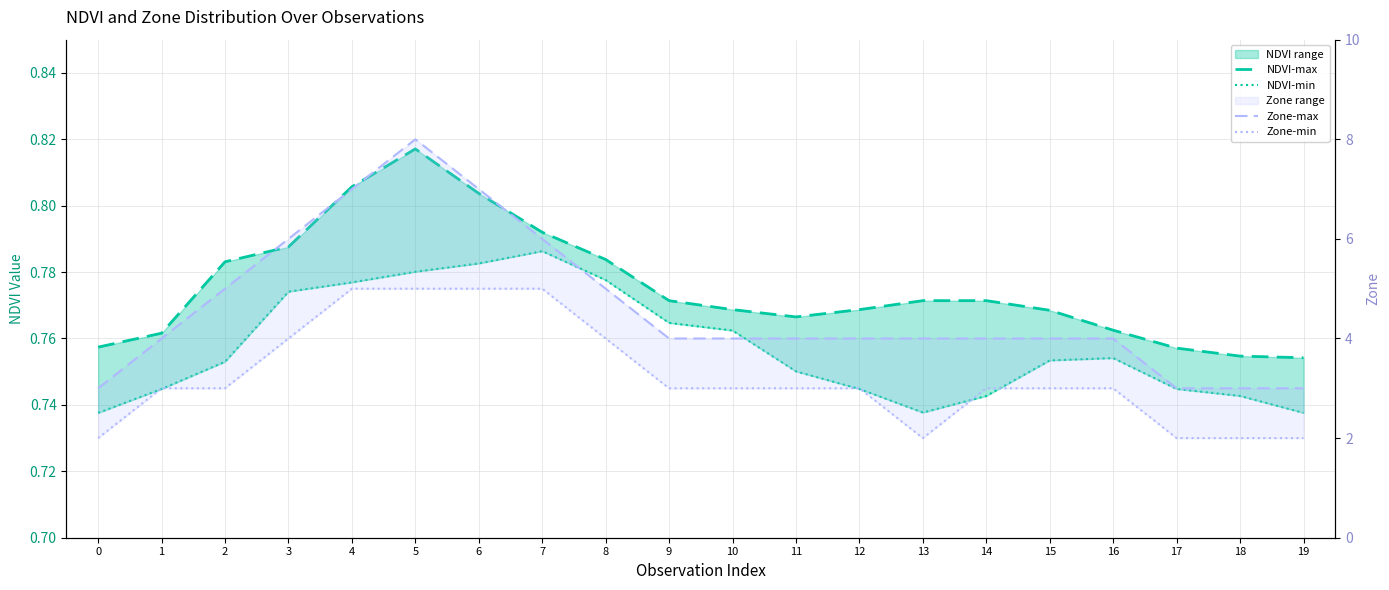

Reading right to left, list all the values displayed in this chart.

NDVI-max: 19=0.8	18=0.8	17=0.8	16=0.8	15=0.8	14=0.8	13=0.8	12=0.8	11=0.8	10=0.8	9=0.8	8=0.8	7=0.8	6=0.8	5=0.8	4=0.8	3=0.8	2=0.8	1=0.8	0=0.8
NDVI-min: 19=0.7	18=0.7	17=0.7	16=0.8	15=0.8	14=0.7	13=0.7	12=0.7	11=0.8	10=0.8	9=0.8	8=0.8	7=0.8	6=0.8	5=0.8	4=0.8	3=0.8	2=0.8	1=0.7	0=0.7
Zone-max: 19=3.0	18=3.0	17=3.0	16=4.0	15=4.0	14=4.0	13=4.0	12=4.0	11=4.0	10=4.0	9=4.0	8=5.0	7=6.0	6=7.0	5=8.0	4=7.0	3=6.0	2=5.0	1=4.0	0=3.0
Zone-min: 19=2.0	18=2.0	17=2.0	16=3.0	15=3.0	14=3.0	13=2.0	12=3.0	11=3.0	10=3.0	9=3.0	8=4.0	7=5.0	6=5.0	5=5.0	4=5.0	3=4.0	2=3.0	1=3.0	0=2.0